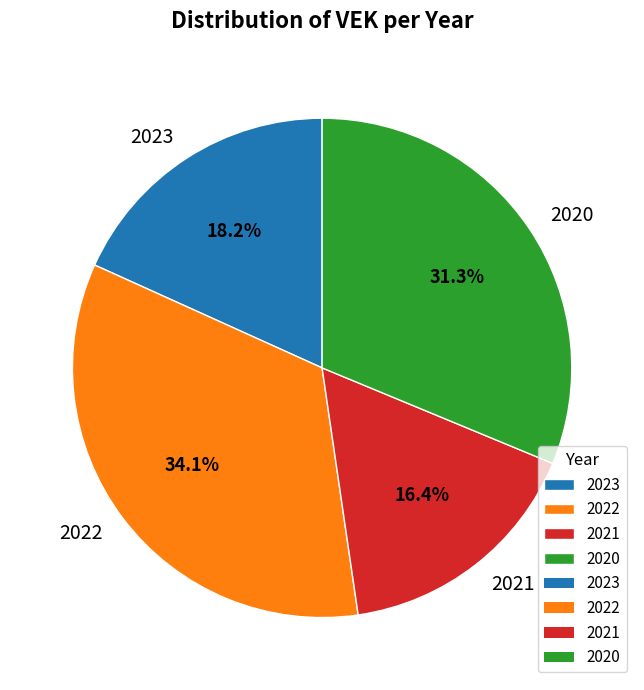

Is there any slice that represents more than half of the pie?

No